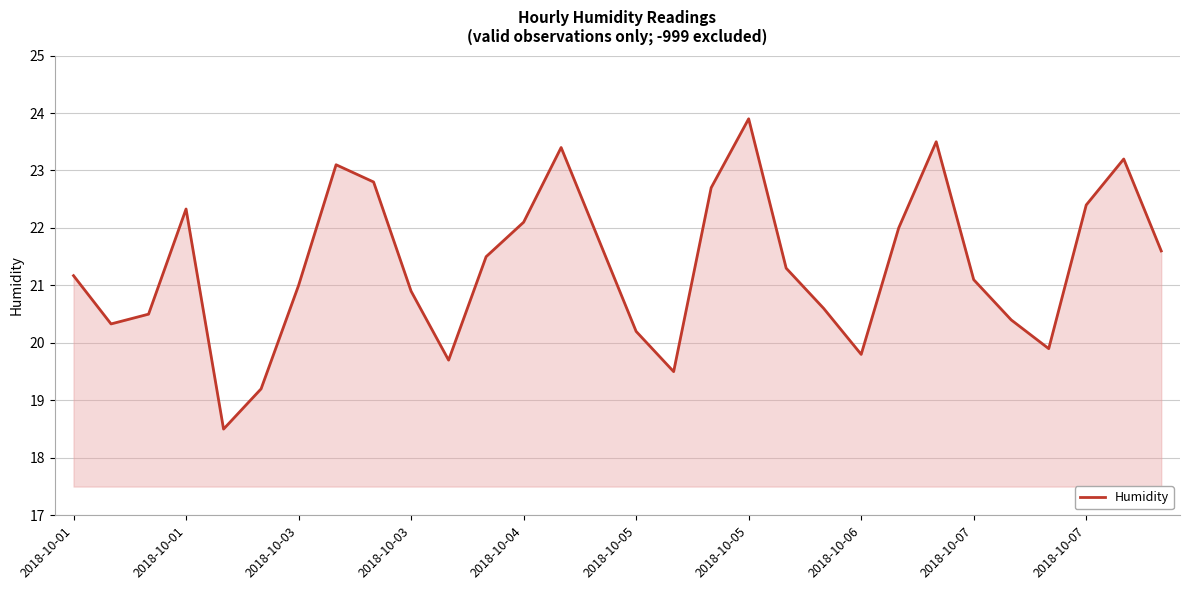

What is the maximum value shown in the chart?

23.9